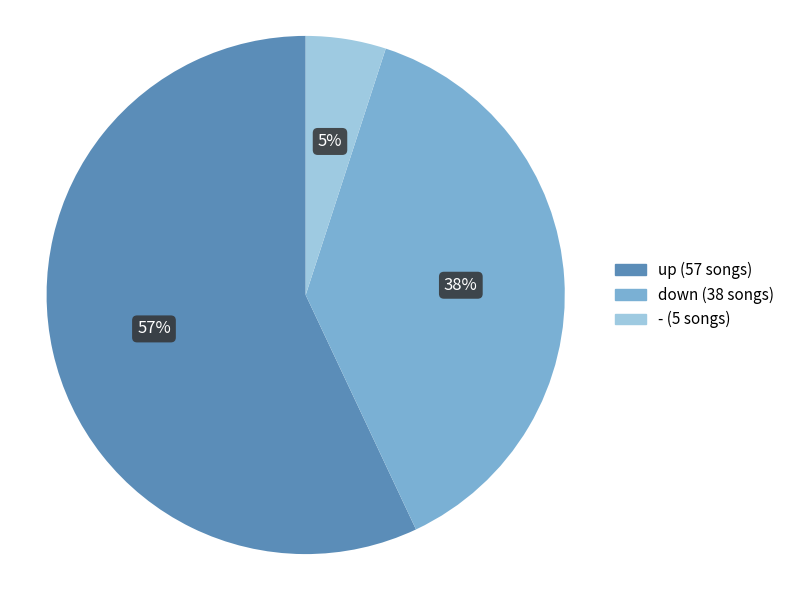

Which slice is the smallest?

-